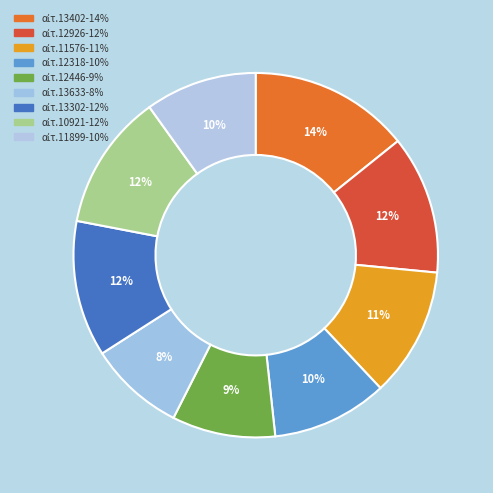

Which category has the smallest portion of the pie?

11.4 (13633)